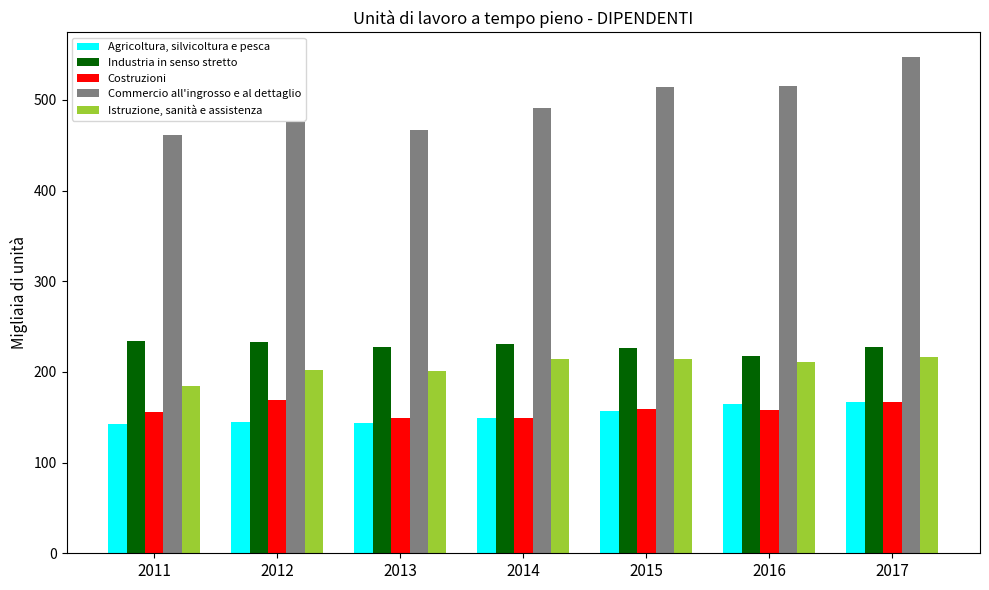

Which series changed the most between 2013 and 2015?

Commercio all'ingrosso e al dettaglio